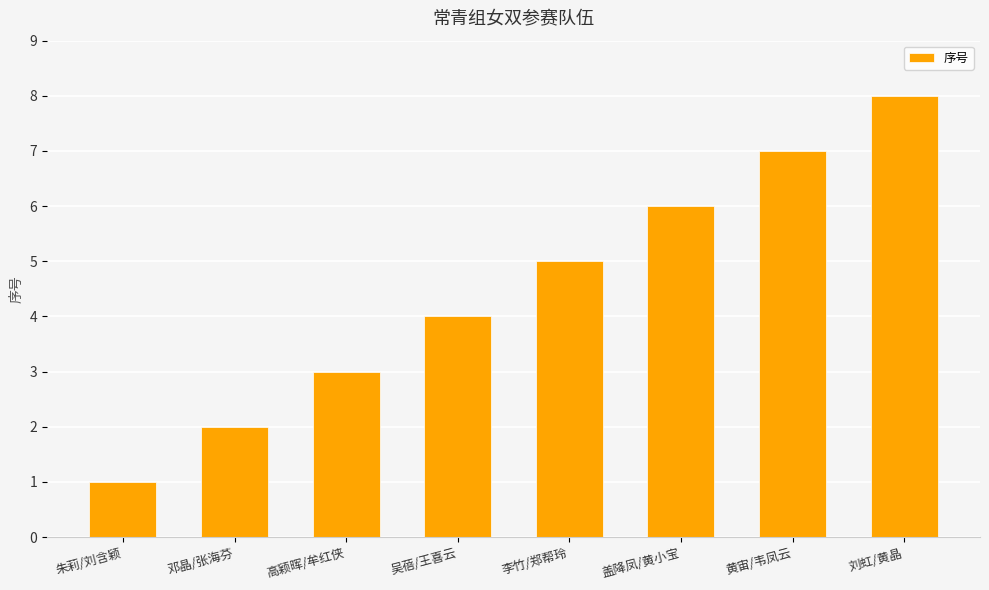

What is the minimum value shown in the chart?

1